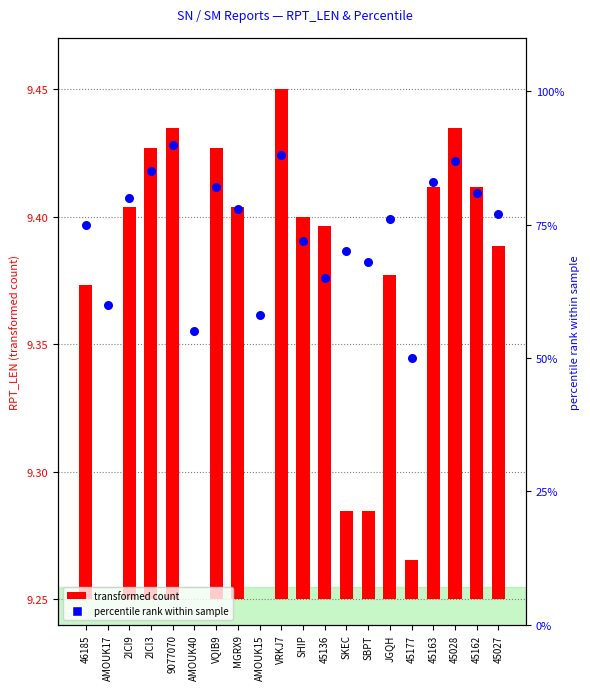

What are all the series names shown in the legend?

transformed count, percentile rank within sample